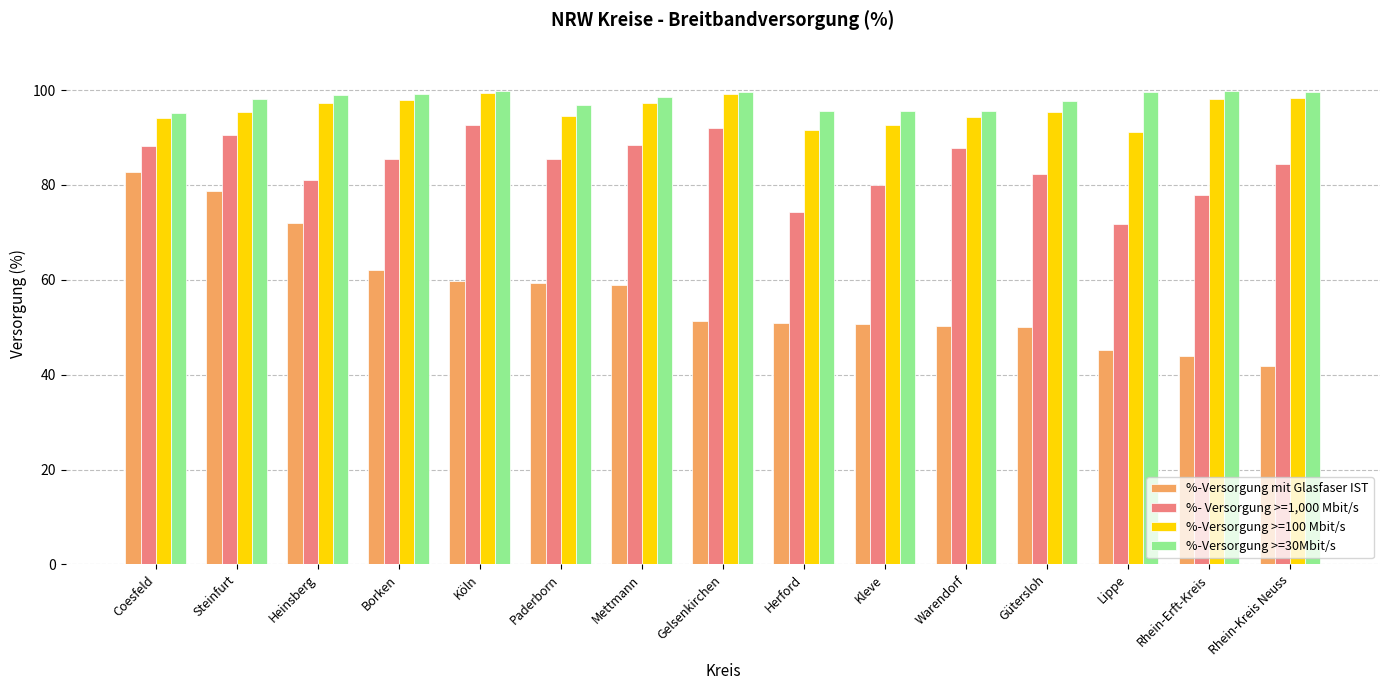

Is the value of %-Versorgung >=30Mbit/s at Steinfurt greater than the value of %- Versorgung >=1,000 Mbit/s at Heinsberg?

Yes